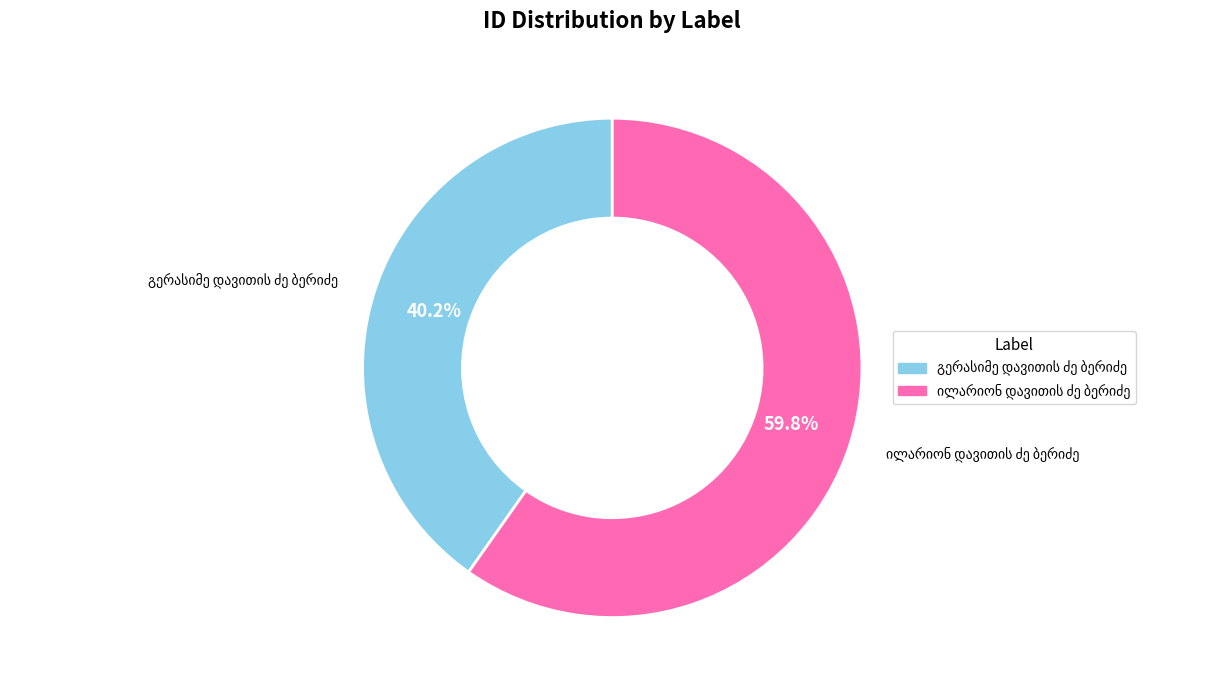

Is there any slice that represents more than half of the pie?

Yes